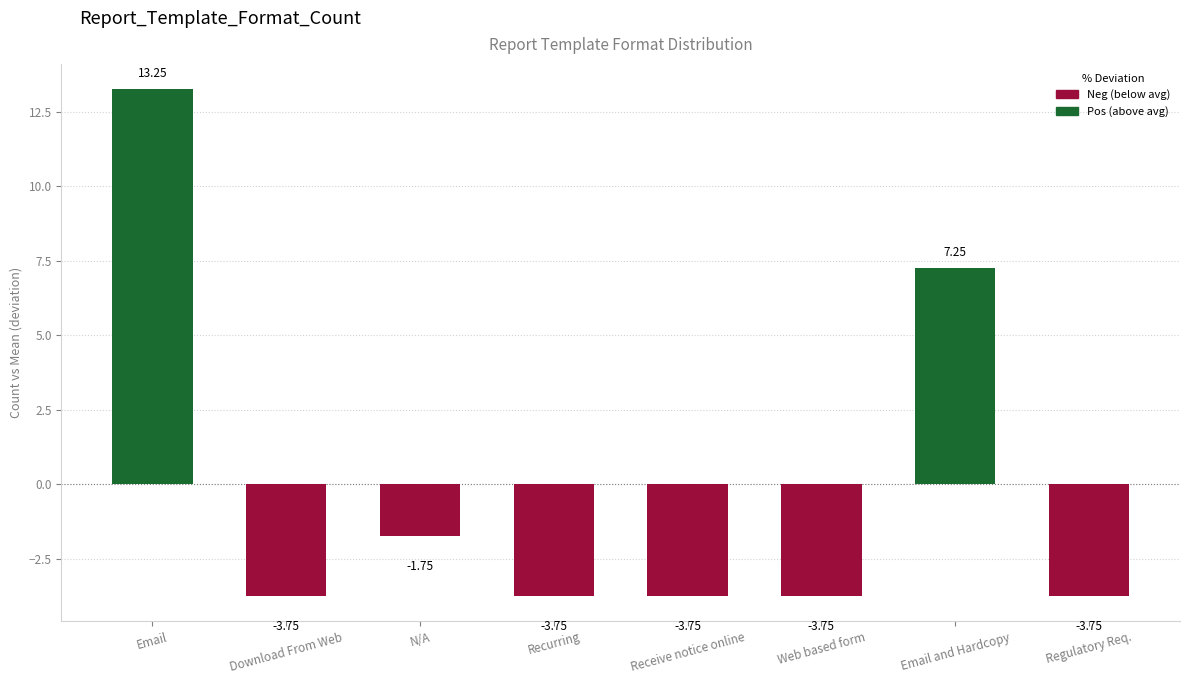

At which label does the data first exceed -3?

Email